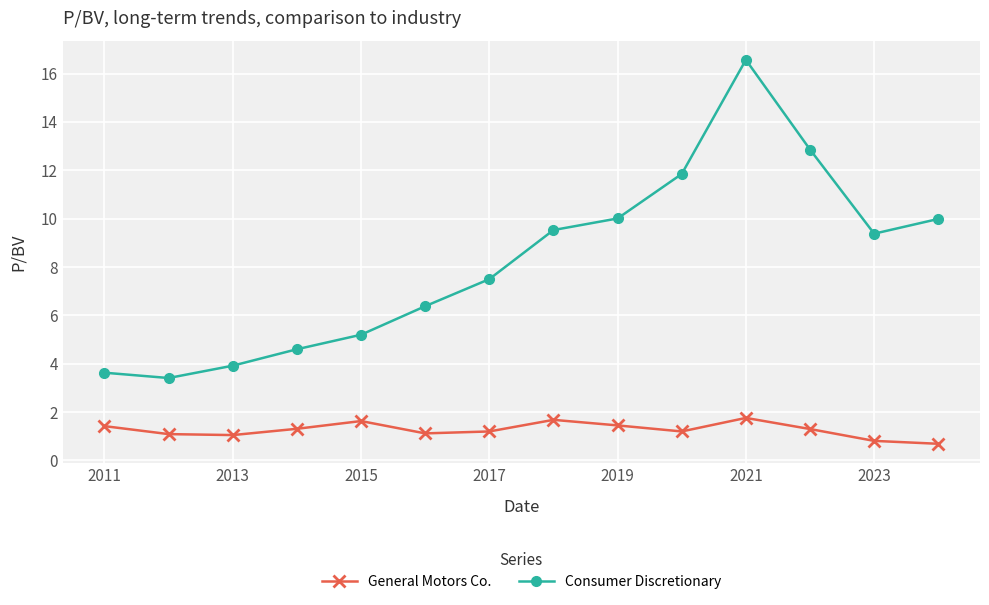

In Consumer Discretionary, how many points are lower than both neighbors (excluding endpoints)?

2